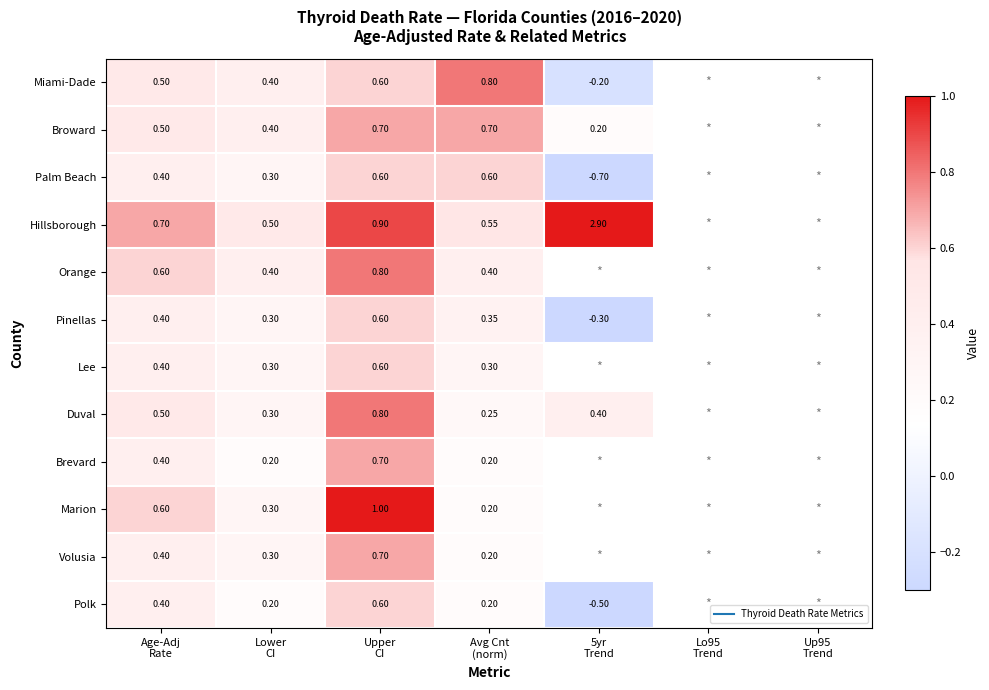

Rank the series by their maximum value, from highest to lowest.

Hillsborough, Marion, Miami-Dade, Orange, Duval, Broward, Brevard, Volusia, Palm Beach, Pinellas, Lee, Polk